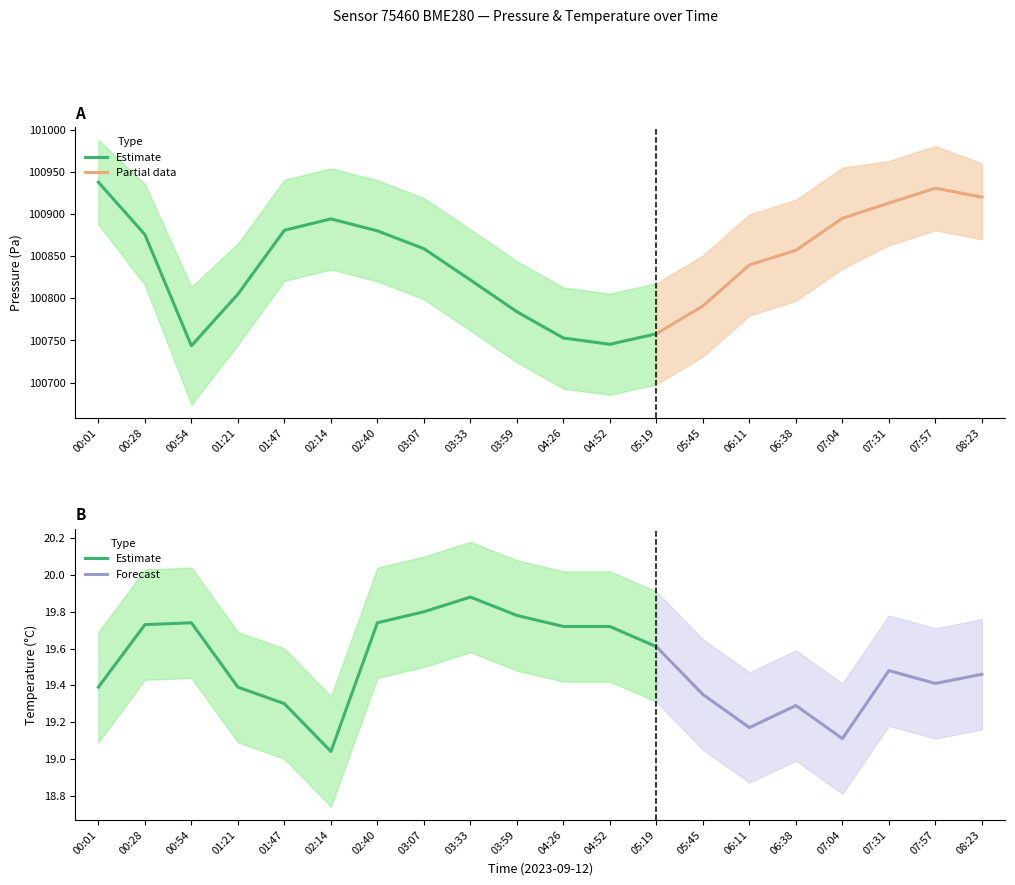

True or false: temperature_upper and temperature cross at least once.

False